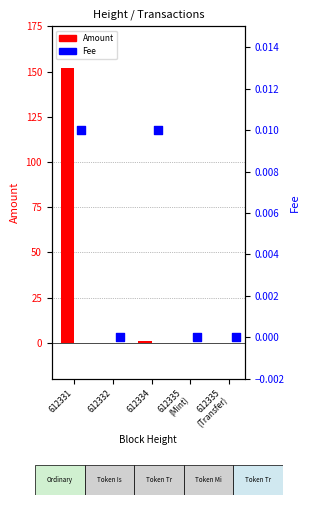

Which series has the largest Y range (max minus min)?

Amount